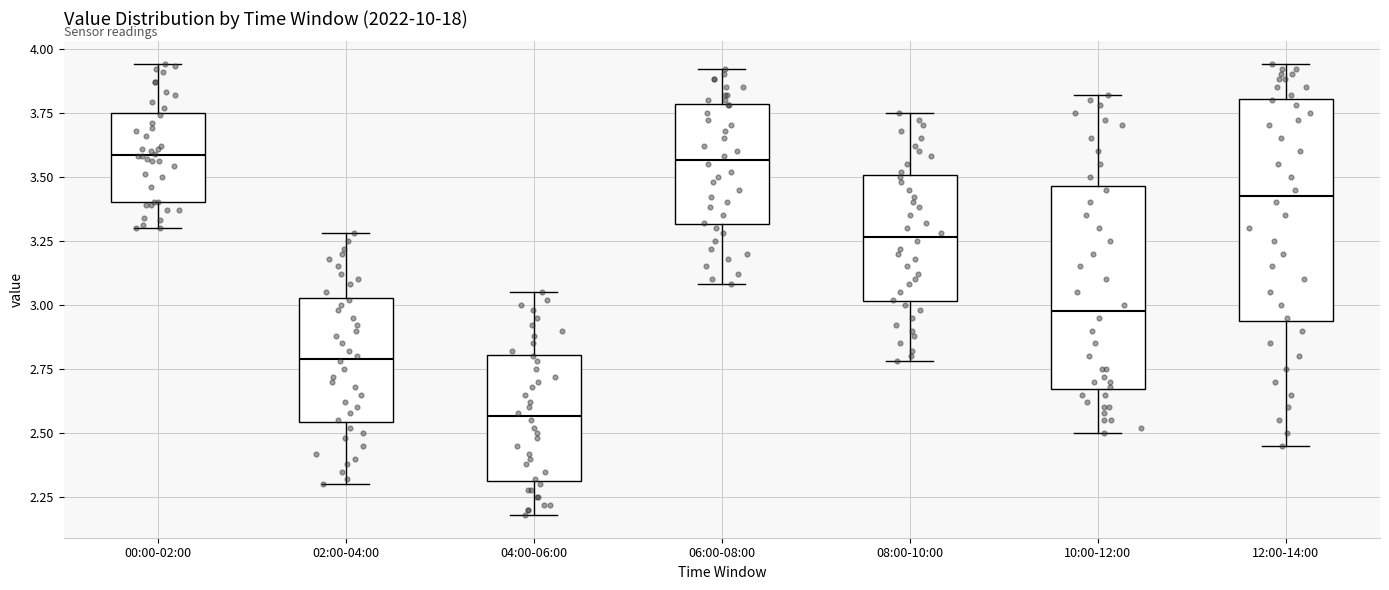

Where does the median line of the box for 06:00-08:00 sit on the y-axis? The values are not printed on the chart, so give them approximately, as read against the axis.

3.55